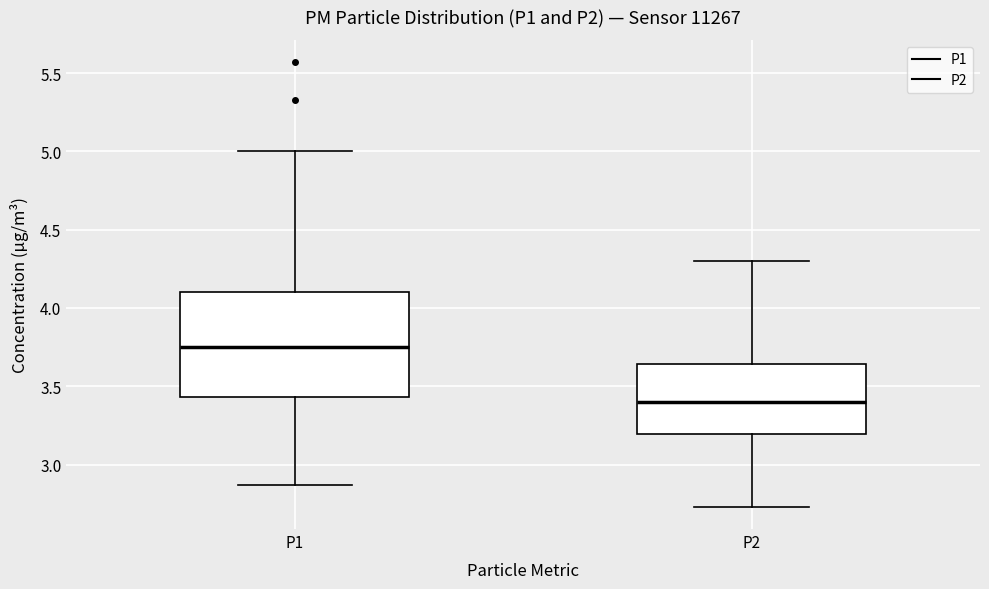

Which box has the lowest median line?

P2